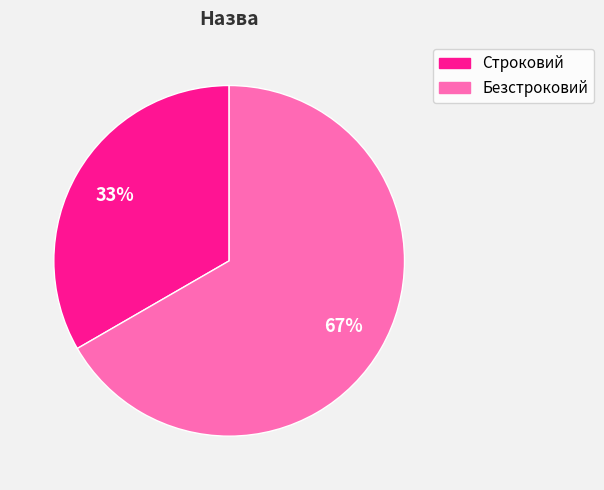

Do Строковий and Безстроковий together represent more than half of the pie?

Yes